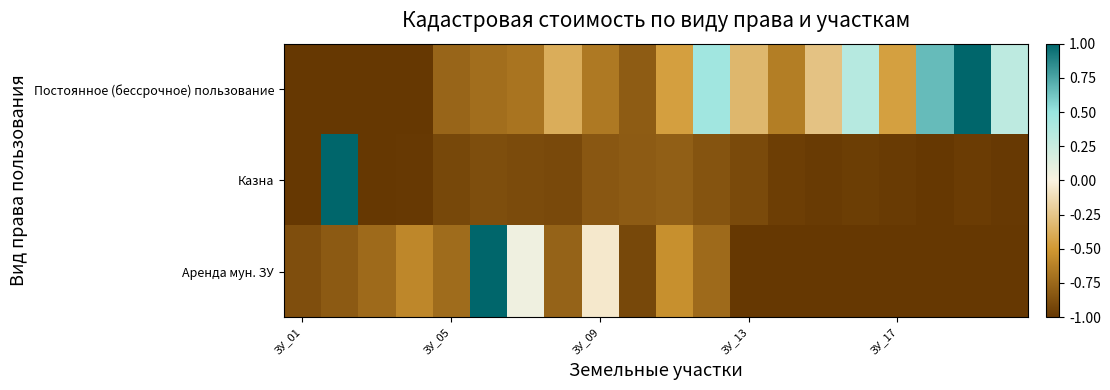

At which category is the sum across all series the highest?

5